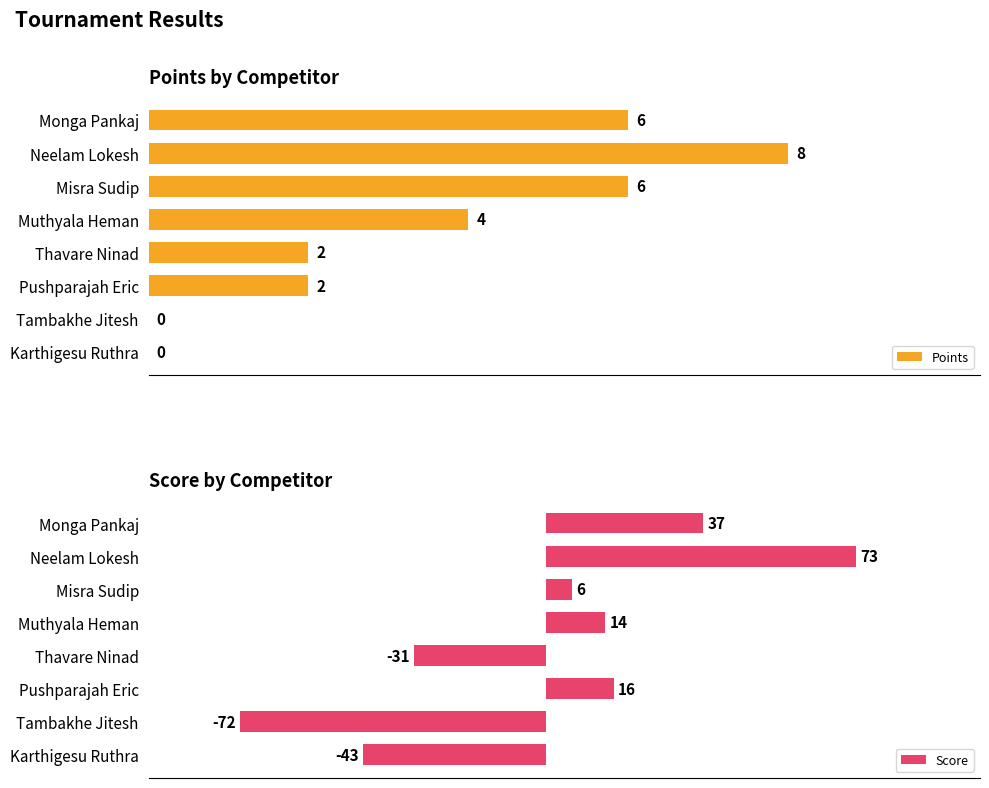

Rank the categories by Score value from highest to lowest.

Neelam Lokesh, Monga Pankaj, Pushparajah Eric, Muthyala Heman, Misra Sudip, Thavare Ninad, Karthigesu Ruthra, Tambakhe Jitesh